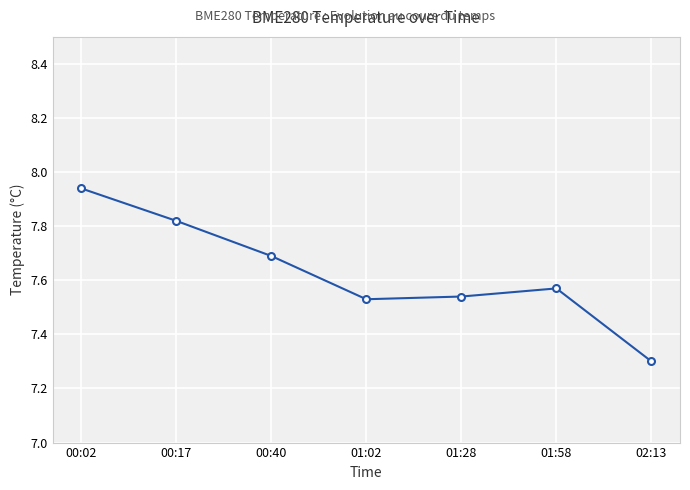

True or false: there are more than 0 points higher than both neighbors.

True